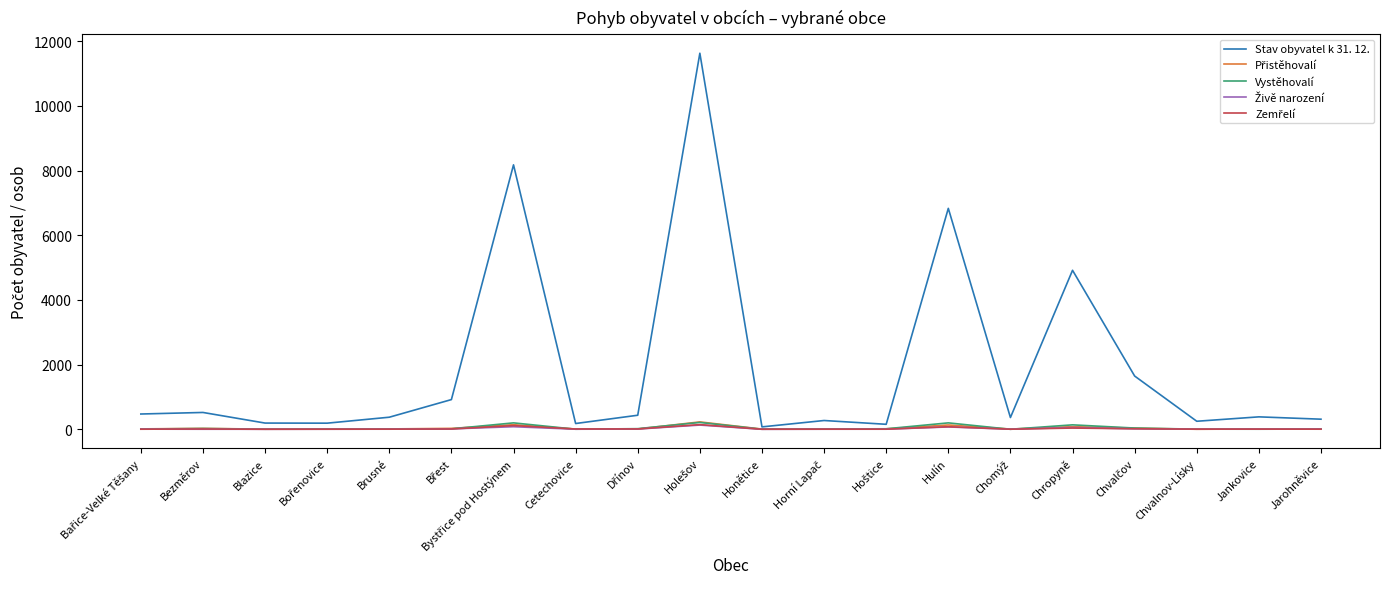

Which series has the largest total across all categories?

Stav obyvatel k 31. 12.